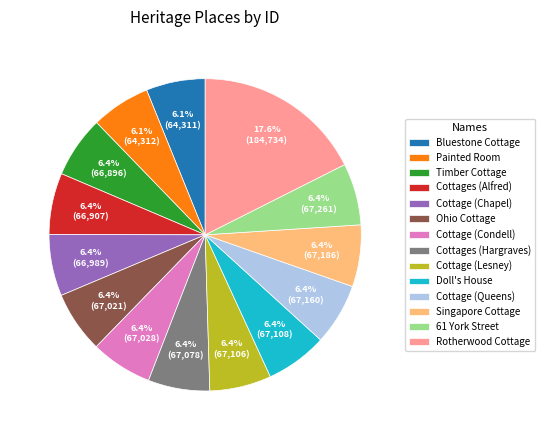

To the nearest percent, what is the average slice percentage?

7%